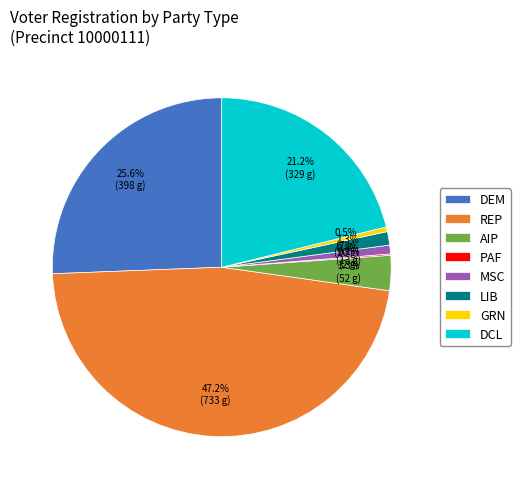

Do DCL and DEM together represent more than half of the pie?

No